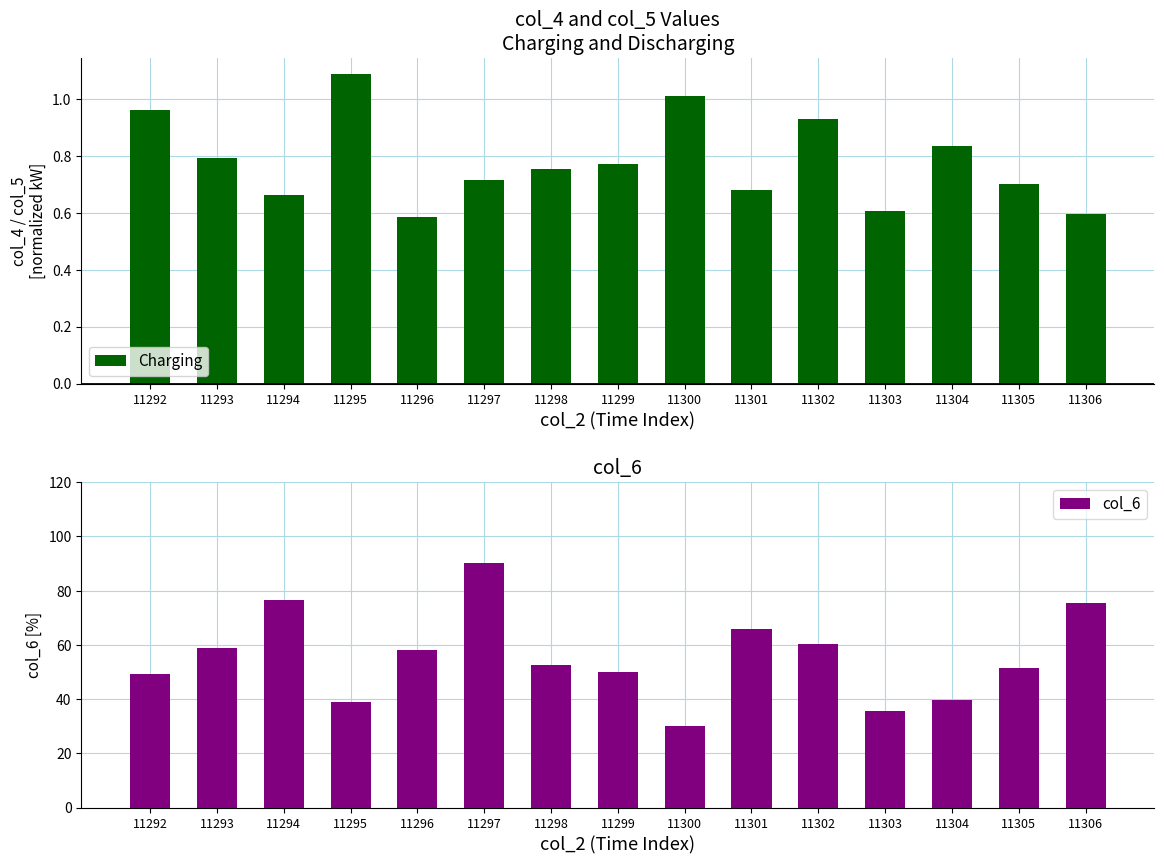

What is the value of the 3rd bar from the left?

76.4